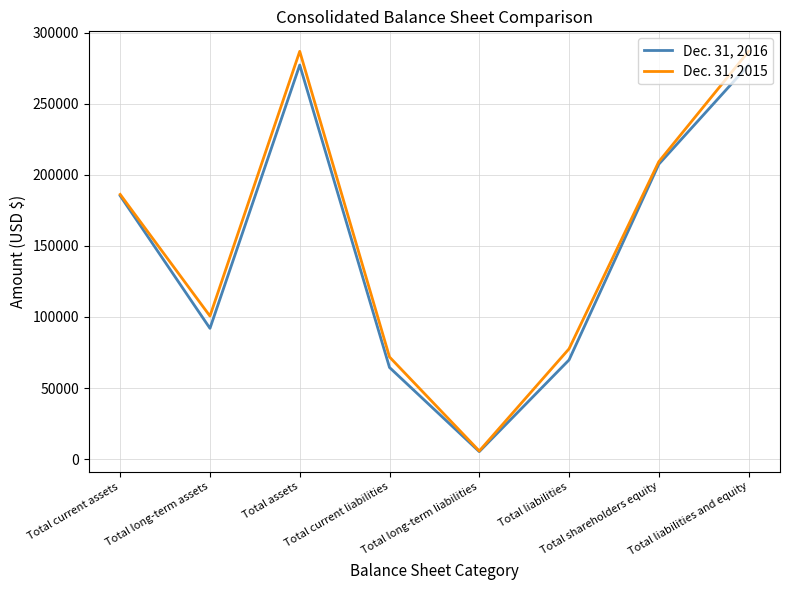

How many series are shown in this chart?

2